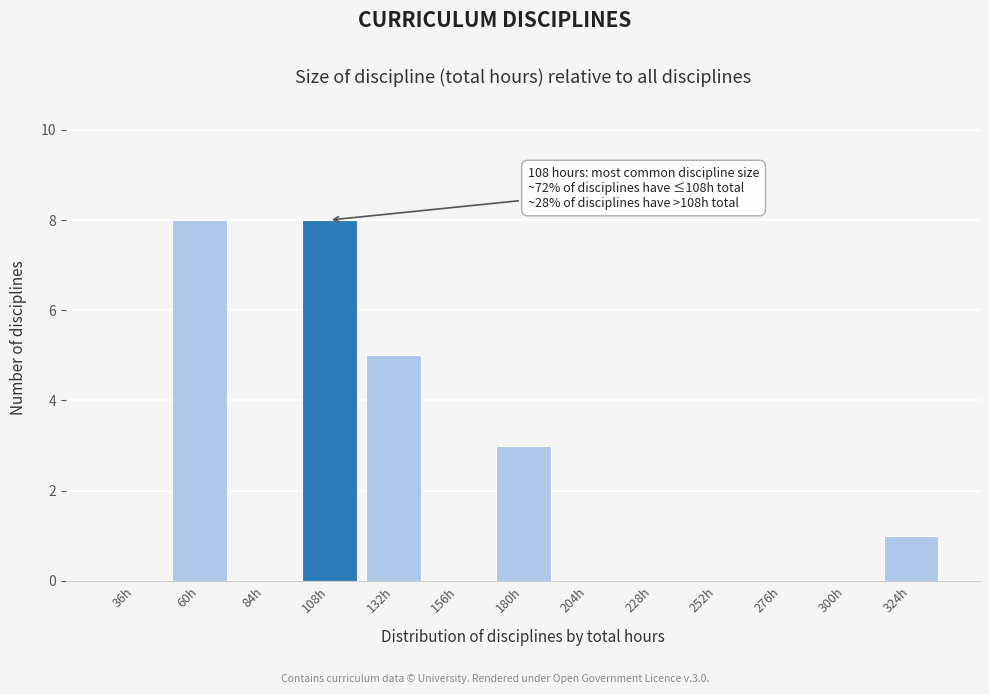

Reading left to right, list all the values displayed in this chart.

36h=0	60h=8	84h=0	108h=8	132h=5	156h=0	180h=3	204h=0	228h=0	252h=0	276h=0	300h=0	324h=1